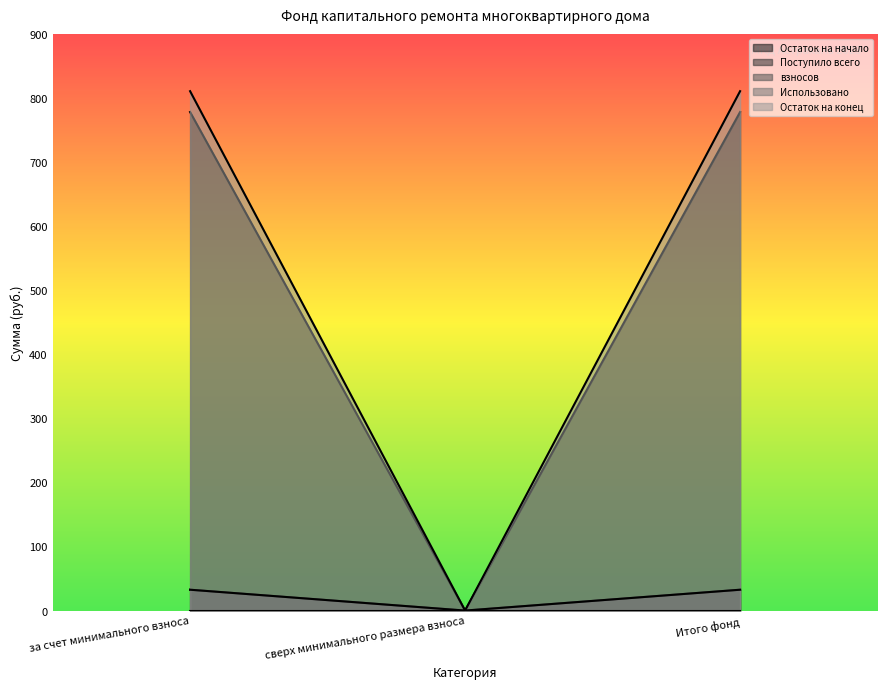

The взносов series shows -9.8 at сверх минимального размера взноса. True or false?

False